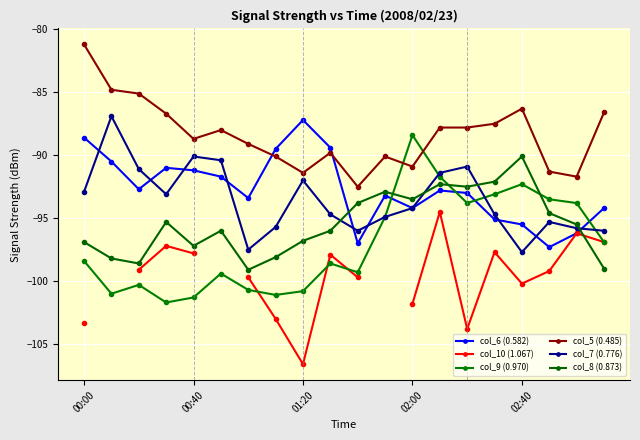

What is the label of the 10th point from the left?

9